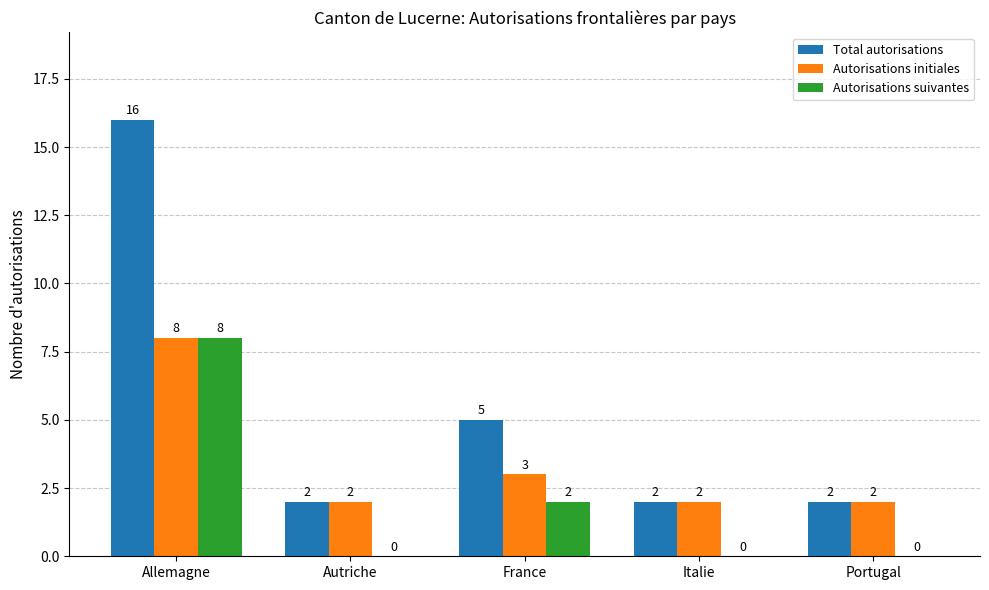

What is the greatest value displayed?

16